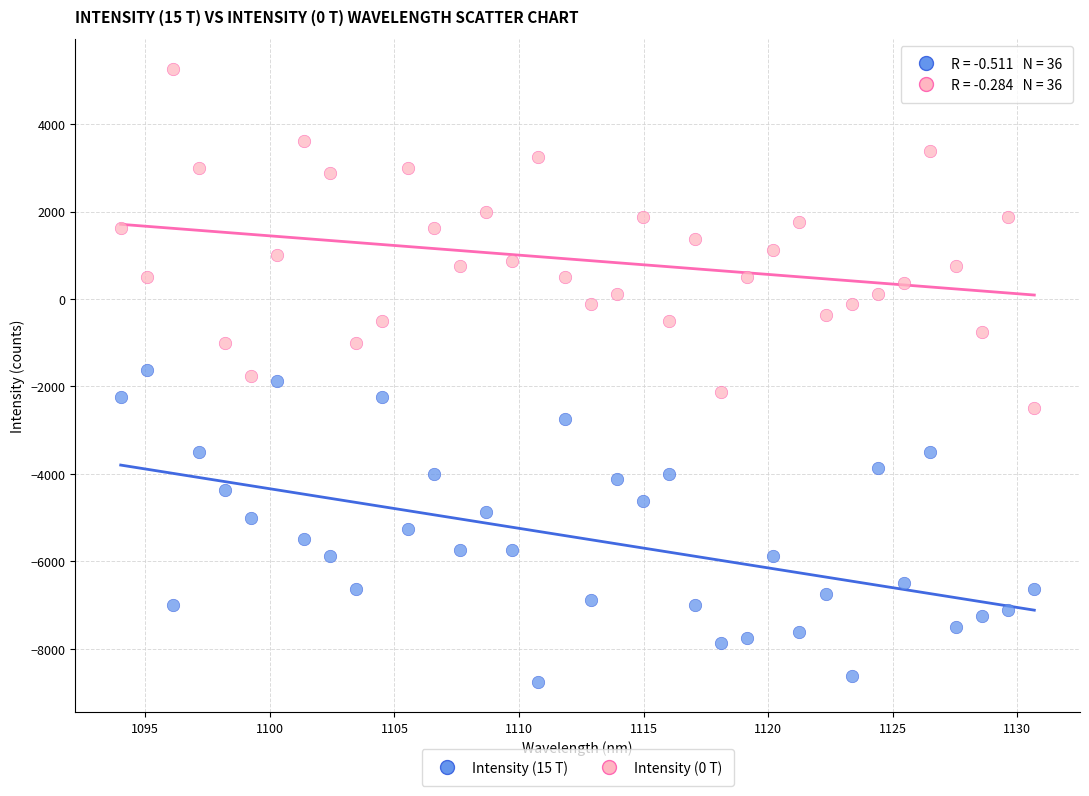

Across all data points, what is the range of Y values (max minus min)?

14000